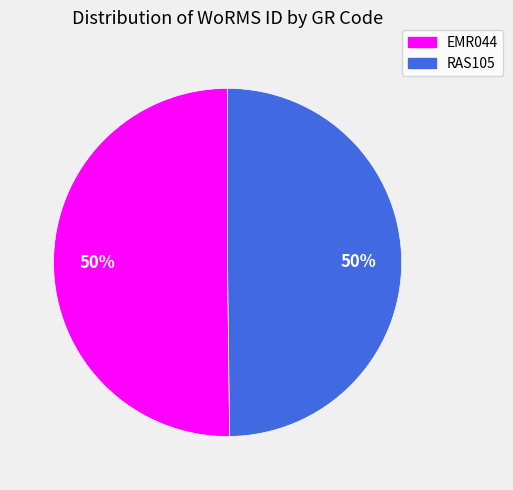

Is the sum of EMR044 and RAS105 greater than half?

Yes